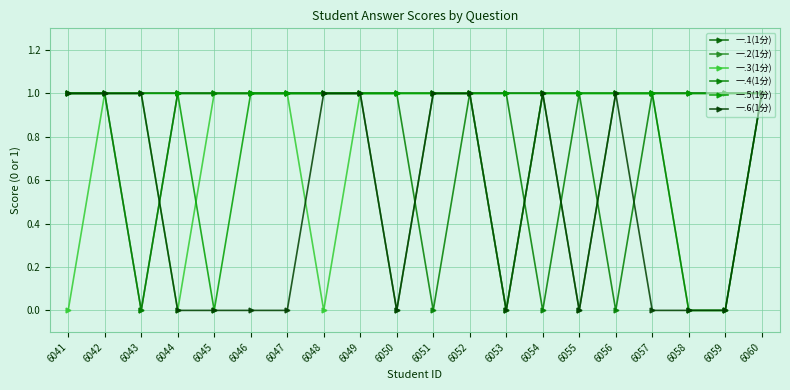

True or false: 一.3(1分) has more than 2 points higher than both neighbors.

False